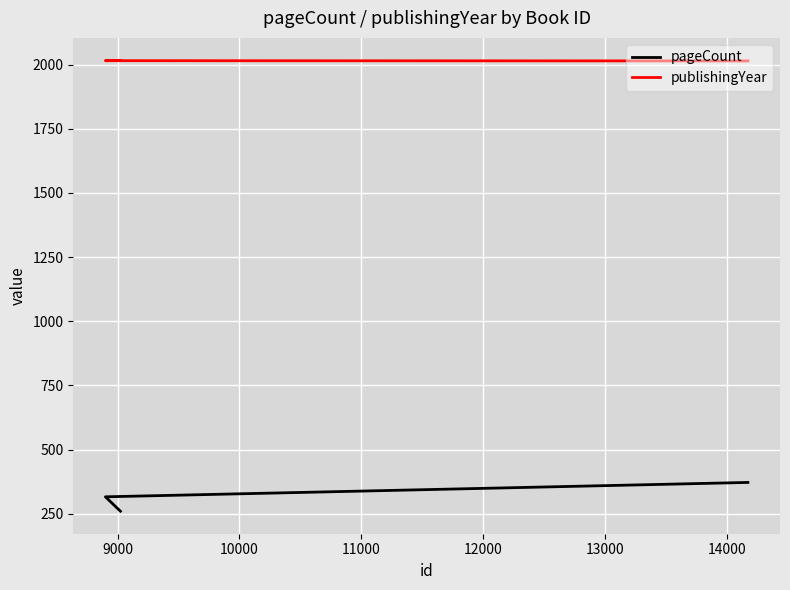

What is the difference between the maximum and minimum values in the publishingYear series?

2